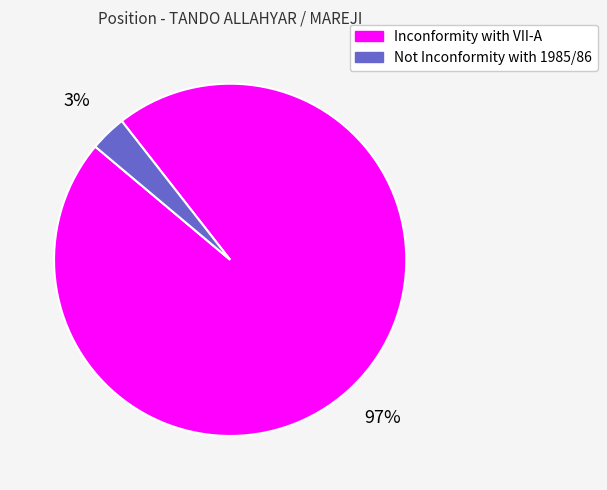

Does Inconformity with VII-A account for over 50% of the chart?

Yes